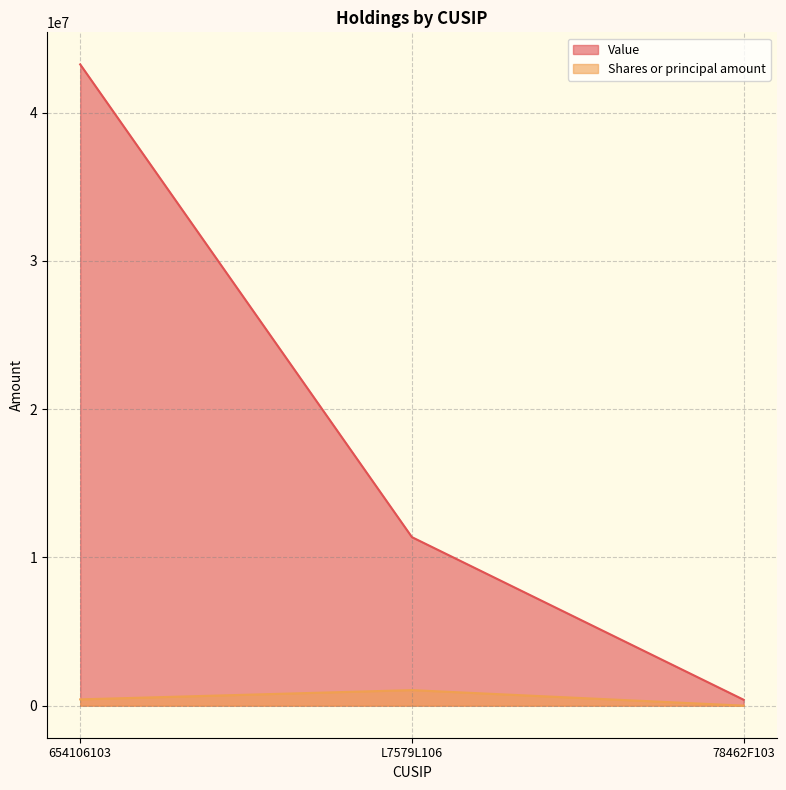

Which series changed the most between 654106103 and L7579L106?

Value